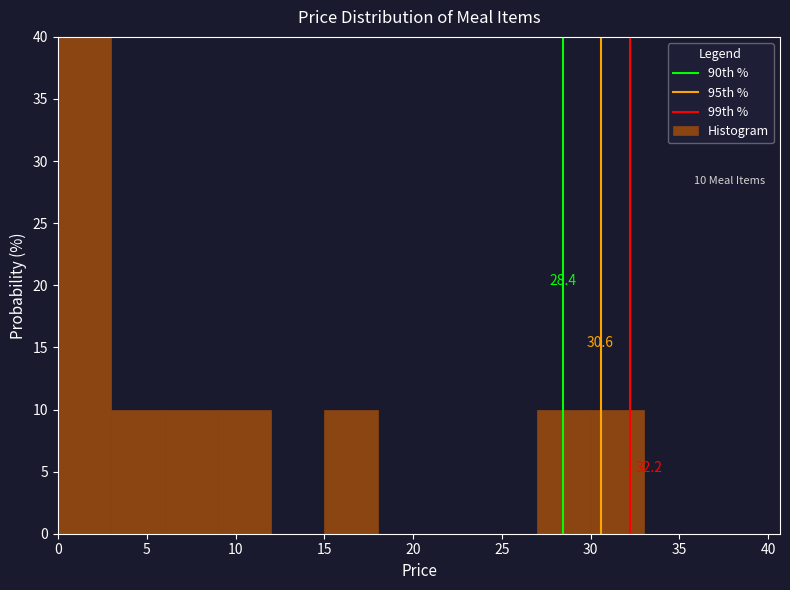

Which range on the x-axis has the tallest bar?

0 to 3